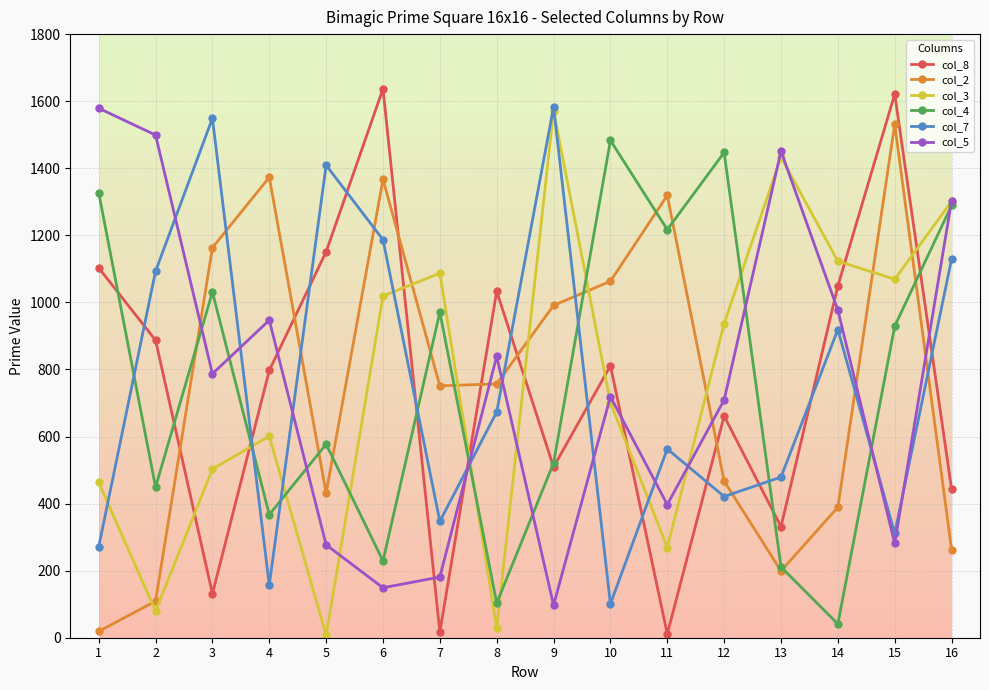

How many lines are shown in the chart?

6